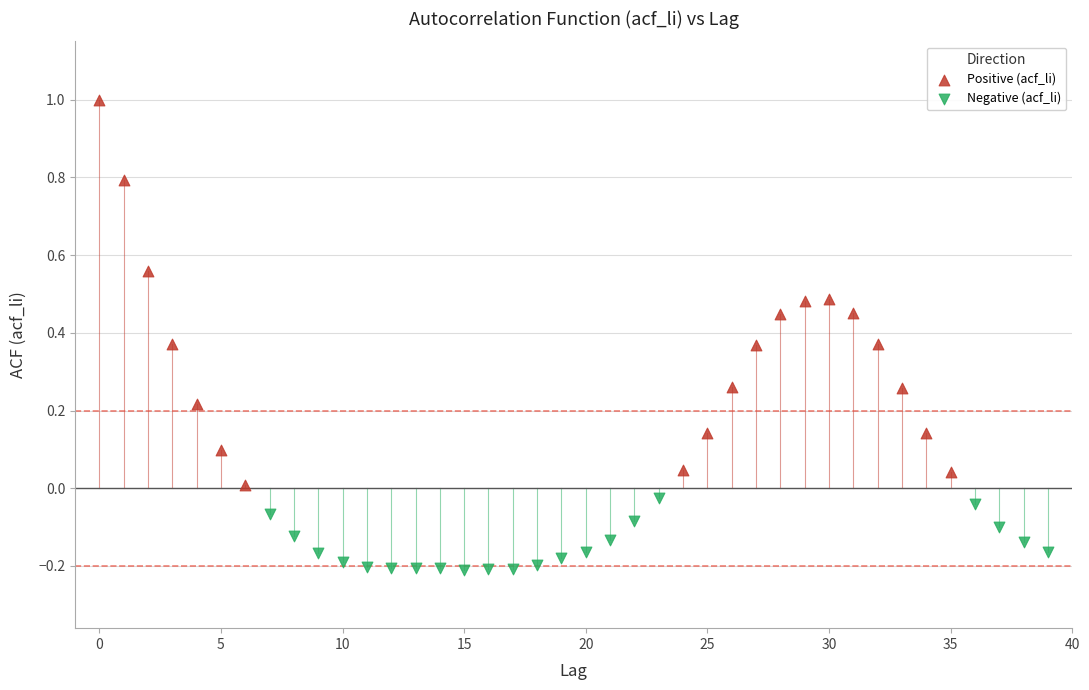

Which series has the widest spread of Y values?

Positive (acf_li)